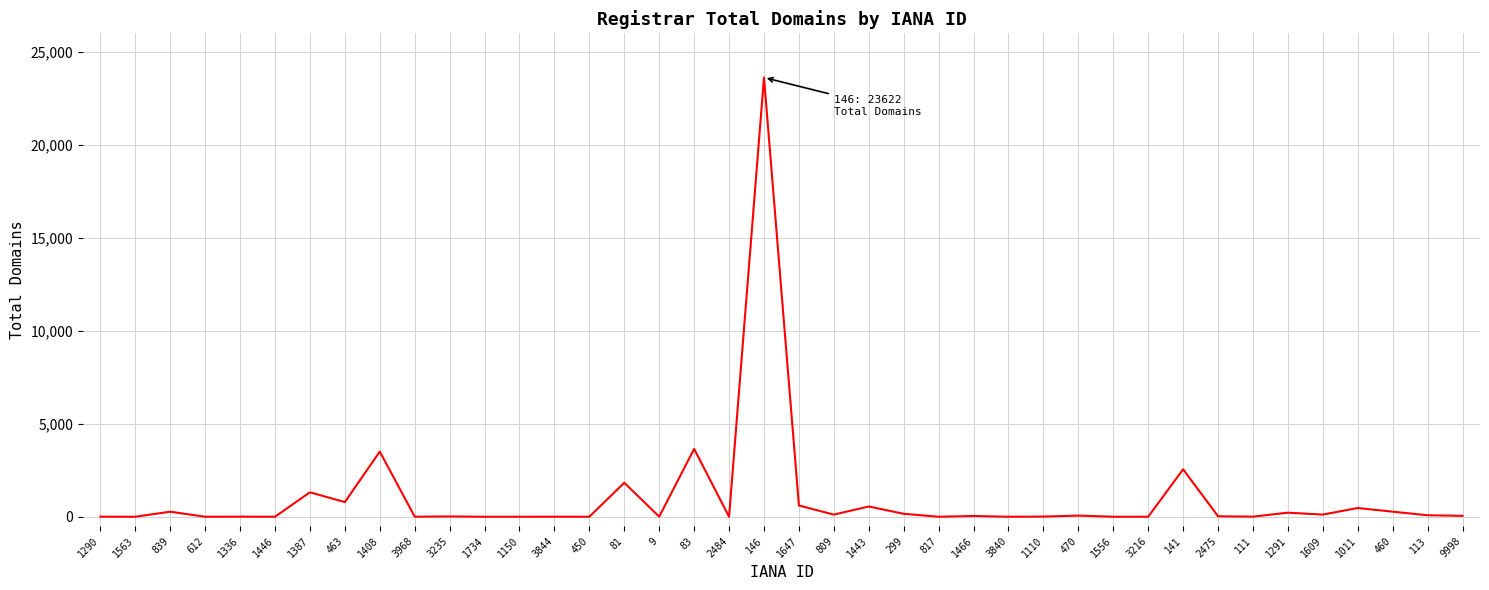

What is the sum of all values?

40332